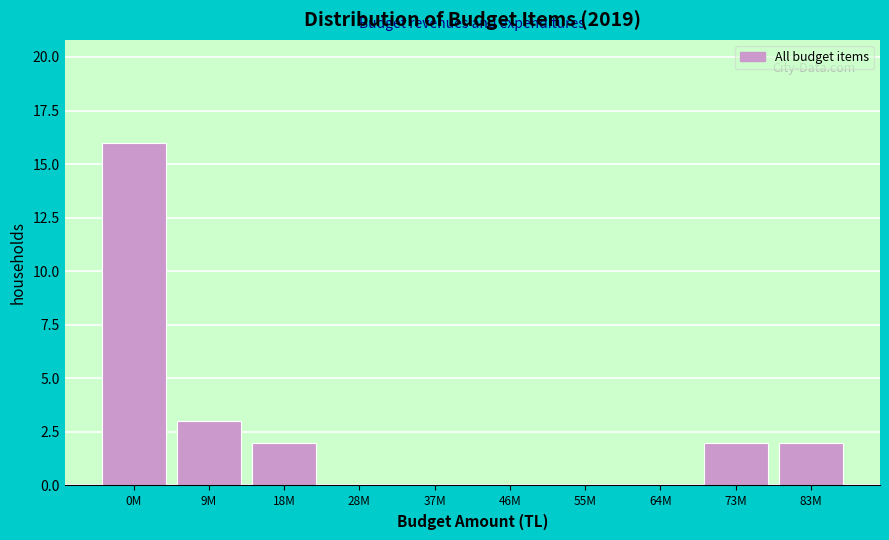

Reading right to left, list all the values displayed in this chart.

83M=2	73M=2	64M=0	55M=0	46M=0	37M=0	28M=0	18M=2	9M=3	0M=16